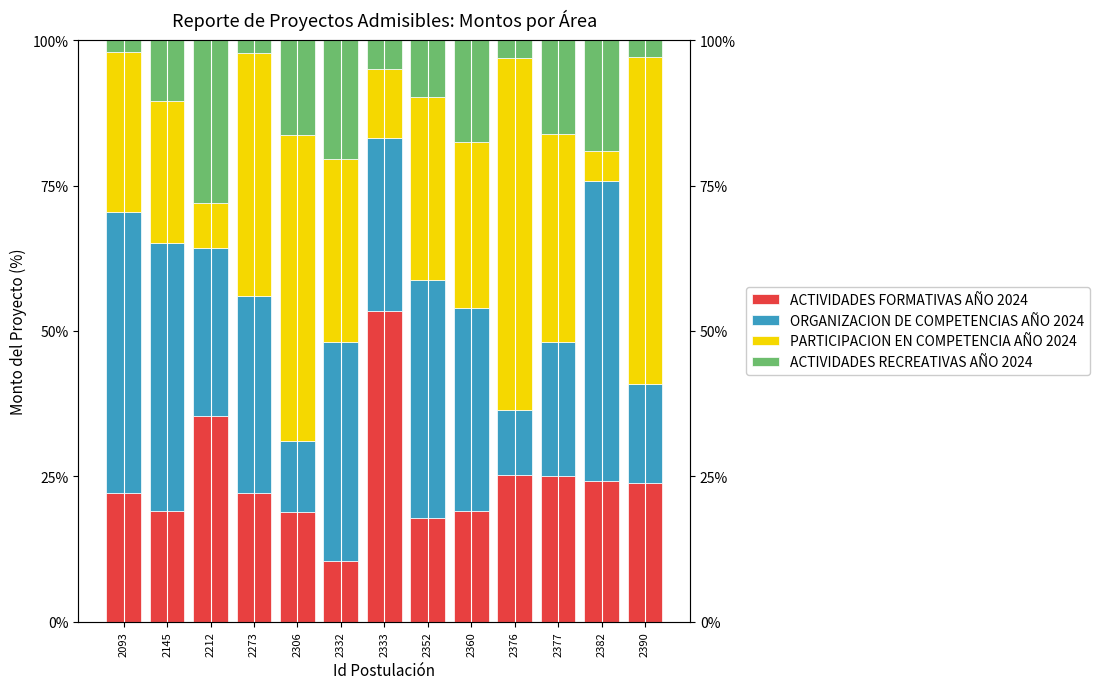

At which category is the sum across all series the highest?

2093